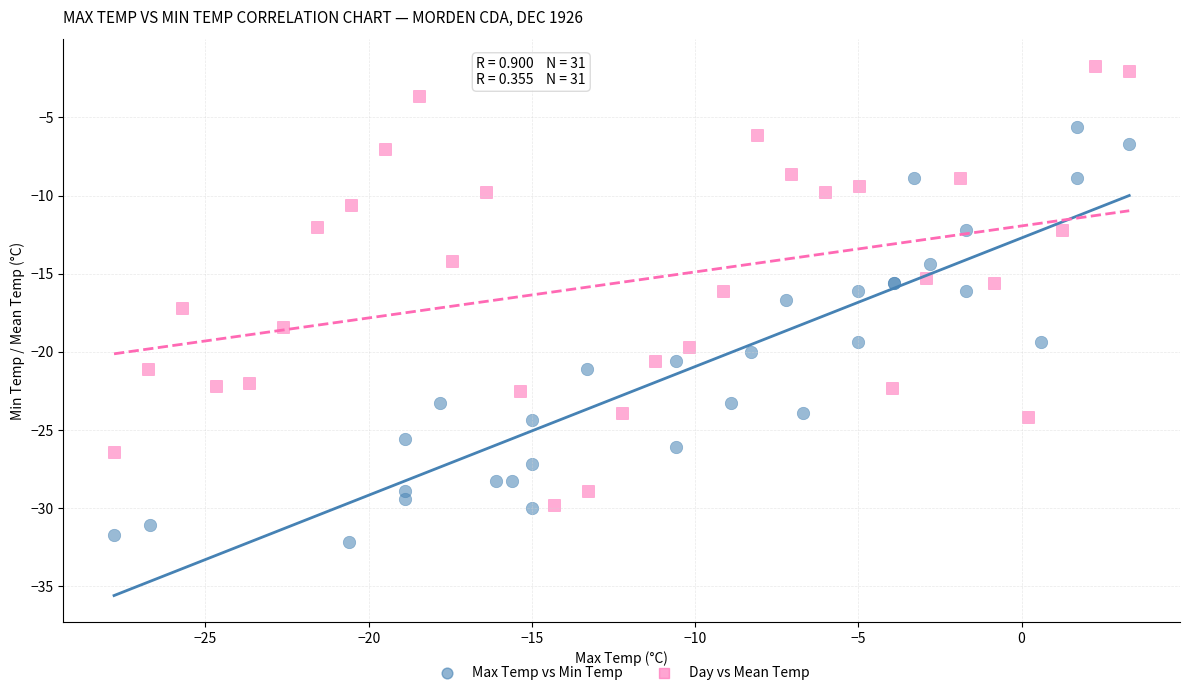

Which series contains the highest Y value?

Day vs Mean Temp